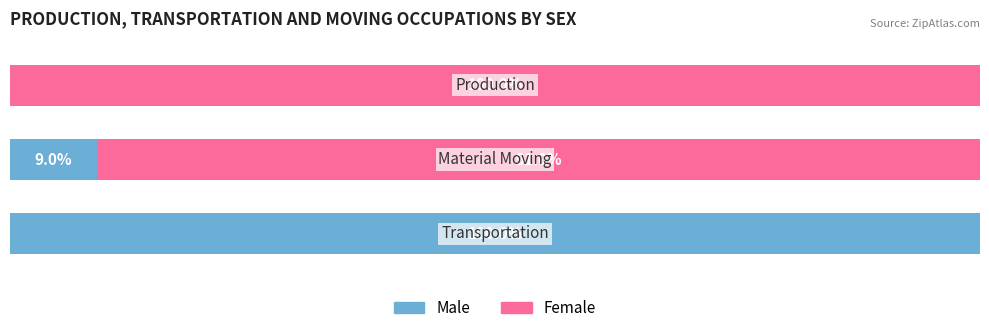

What is the value of the Female bar at the 2nd from the left?

91